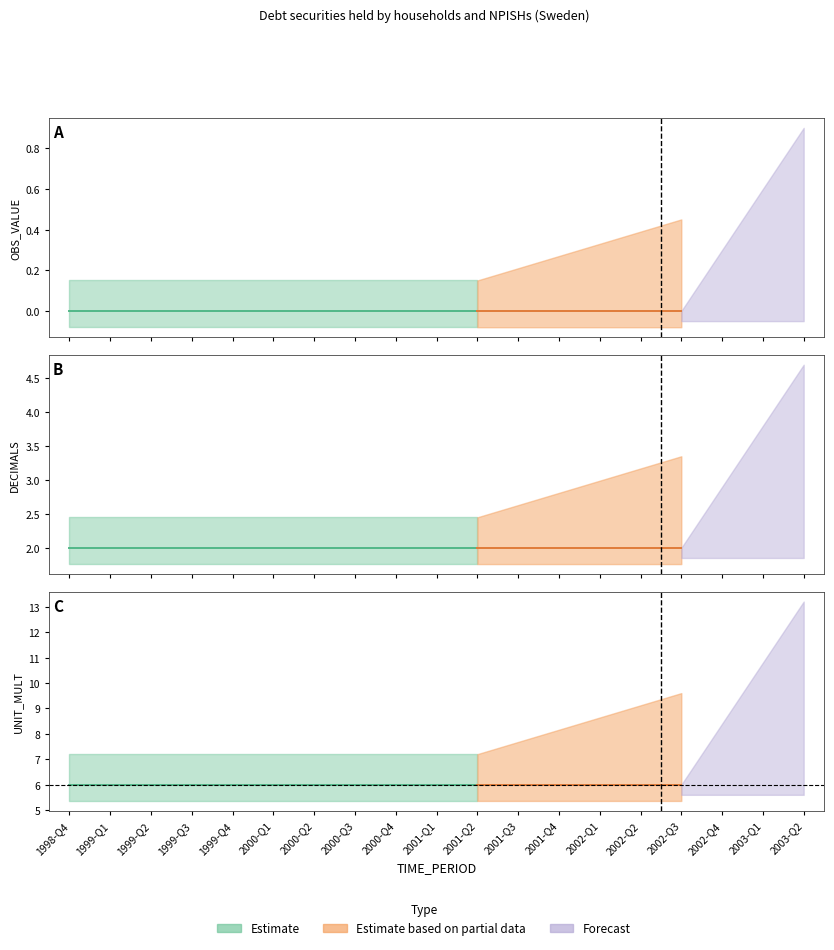

True or false: UNIT_MULT has more than 0 points higher than both neighbors.

False